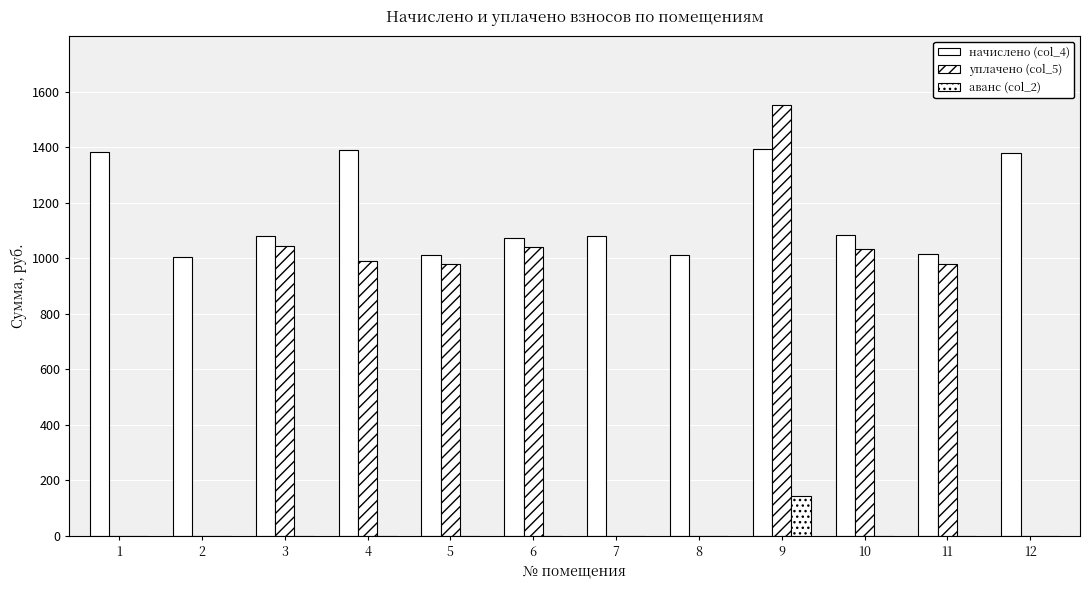

How many groups of bars are there?

12